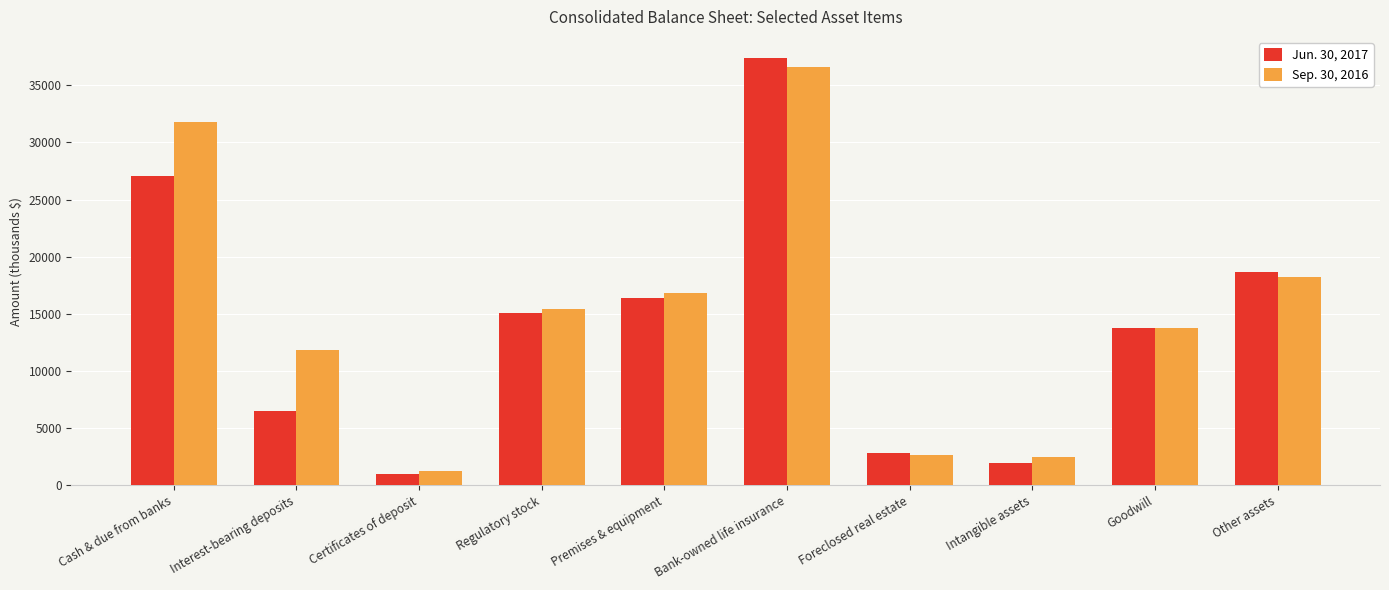

How many bars are there in total?

20